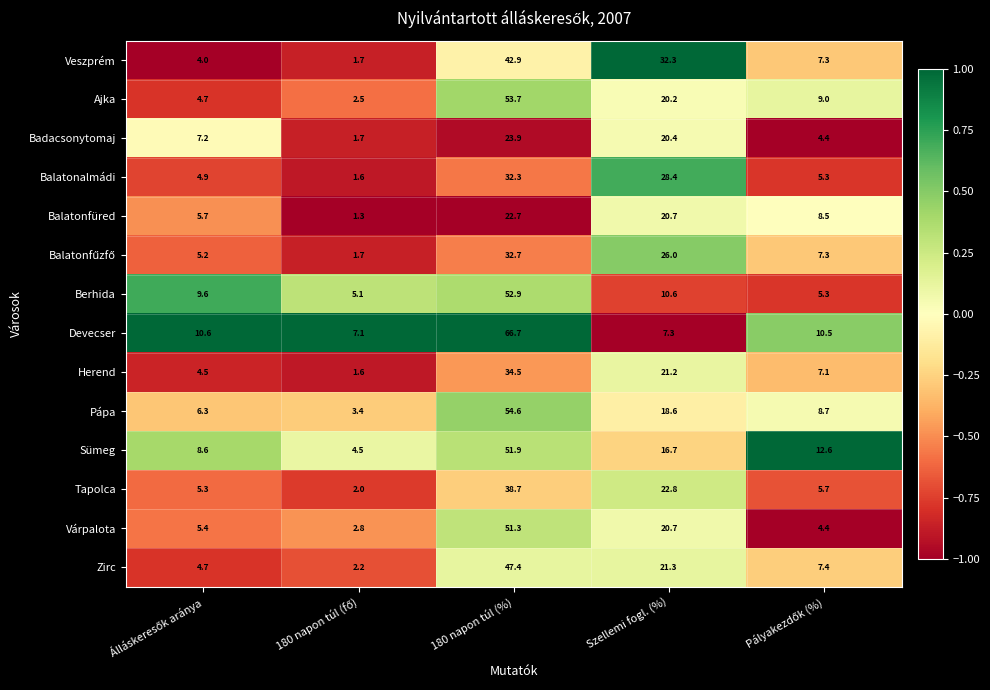

What is the average value of the Veszprém series?

17.6